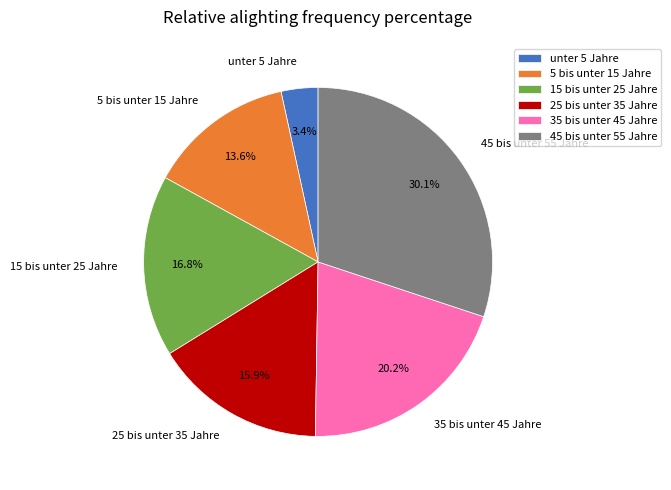

Combined, what portion of the pie is 35 bis unter 45 Jahre and unter 5 Jahre?

23.6%